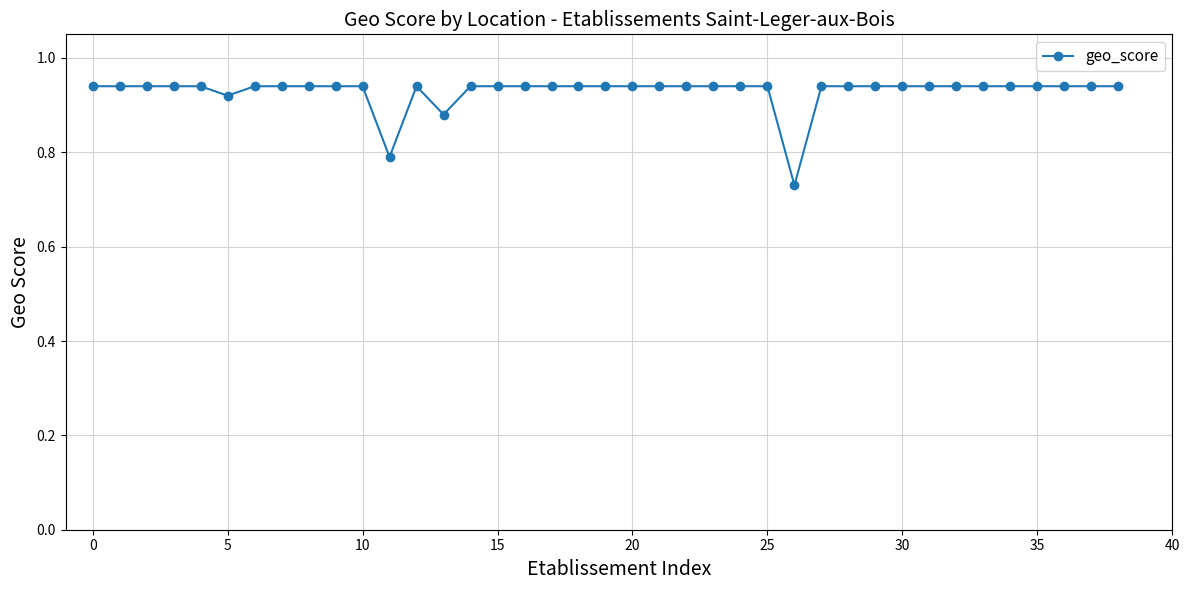

How many values are between 0 and 1?

39